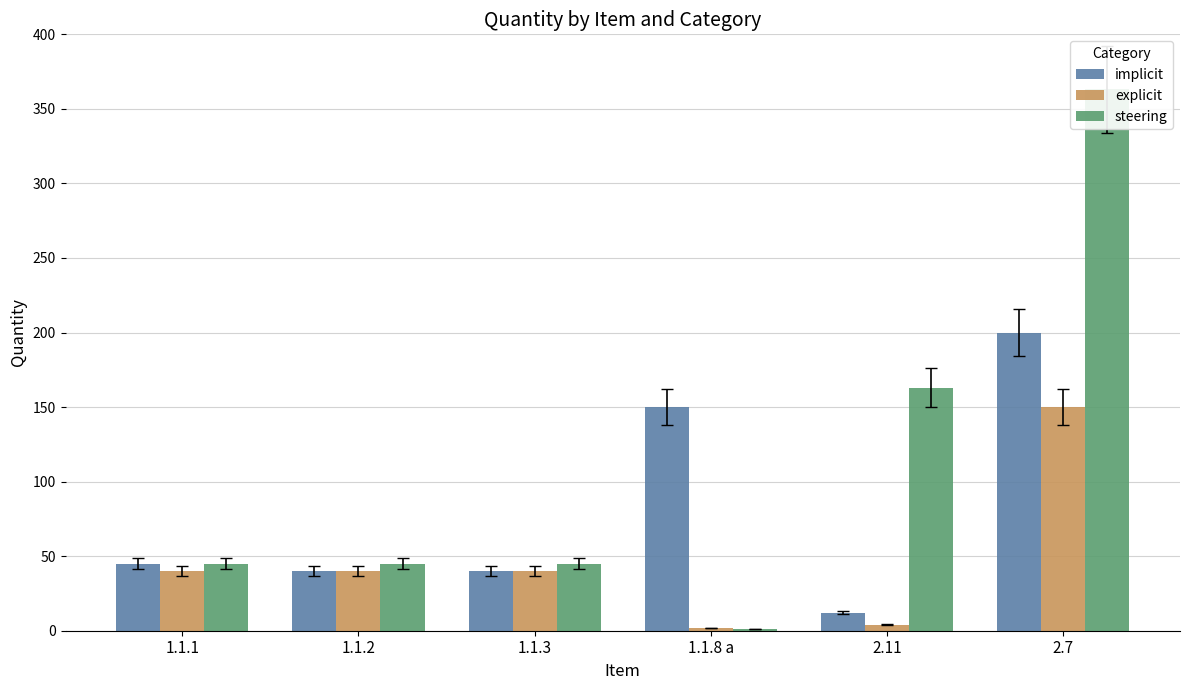

What is the sum of all implicit values?

487